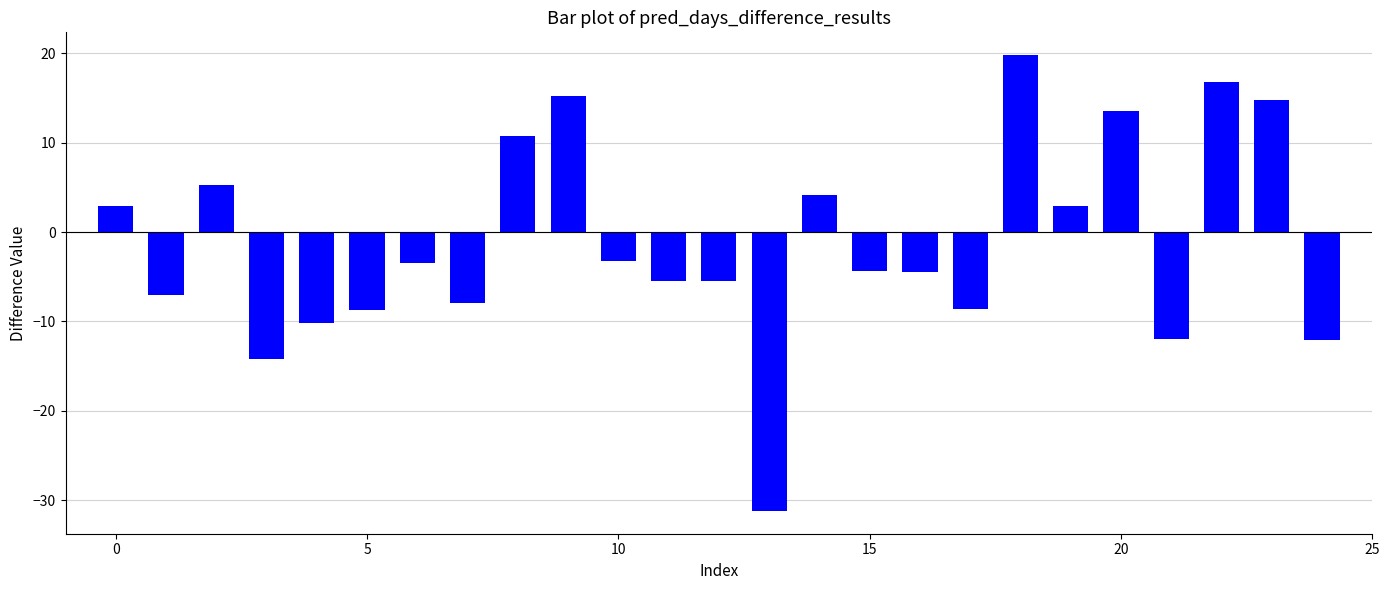

What is the minimum value shown in the chart?

-31.2